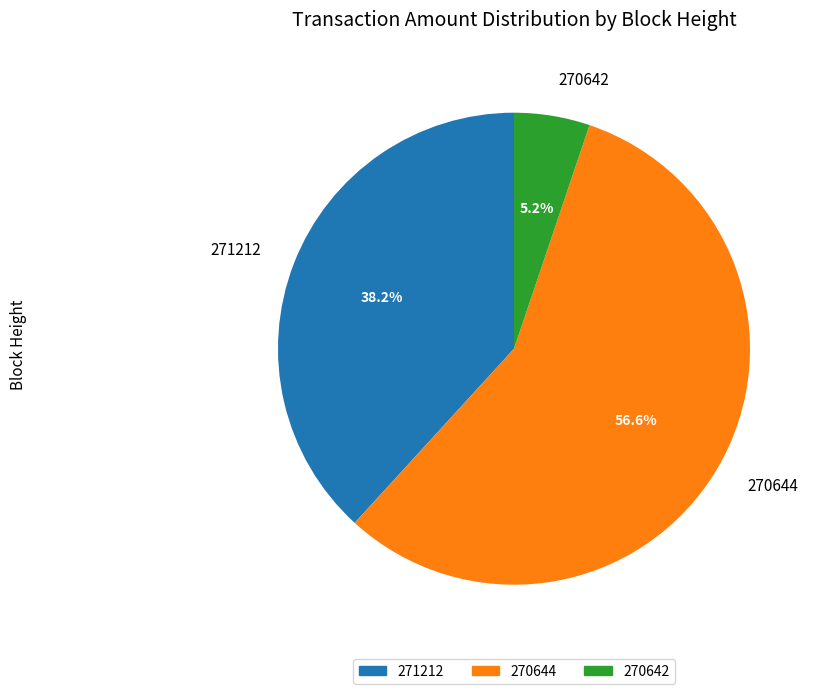

How many slices are in this pie chart?

3